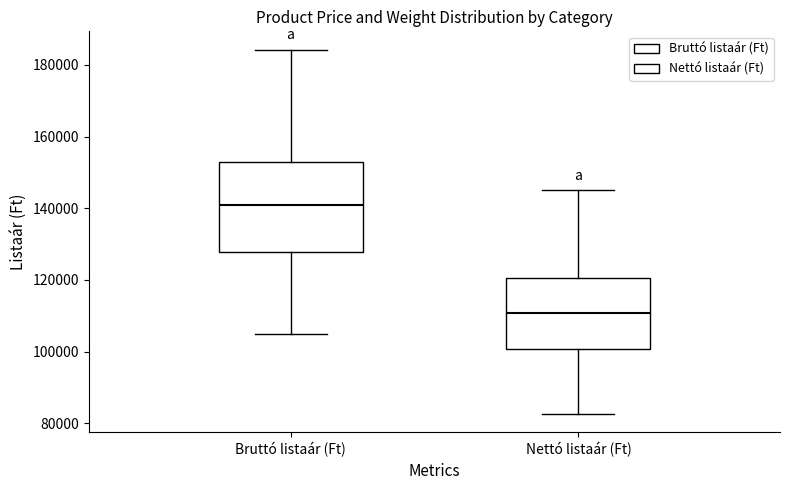

Reading left to right, read every box against the y-axis: the position of its median line, the range the box covers, and the ends of its whiskers. The values are not printed on the chart, so give them approximately, as read against the axis.

Bruttó listaár (Ft): median 140000, box 128000 to 154000, whiskers 104000 to 184000
Nettó listaár (Ft): median 110000, box 100000 to 120000, whiskers 82000 to 146000